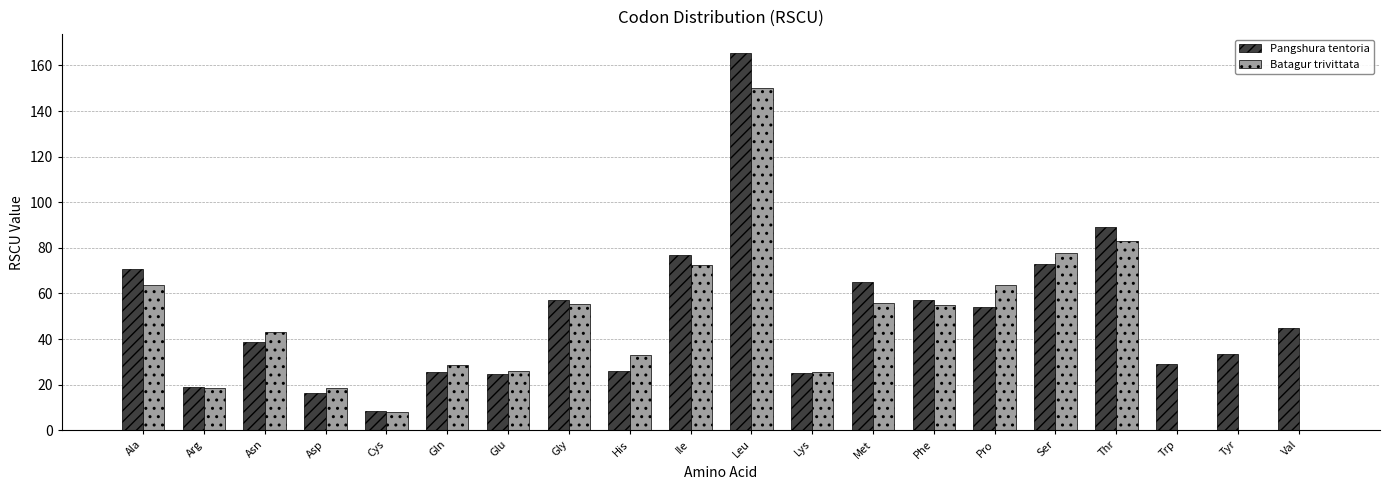

What is the highest value of the Pangshura tentoria series?

165.5